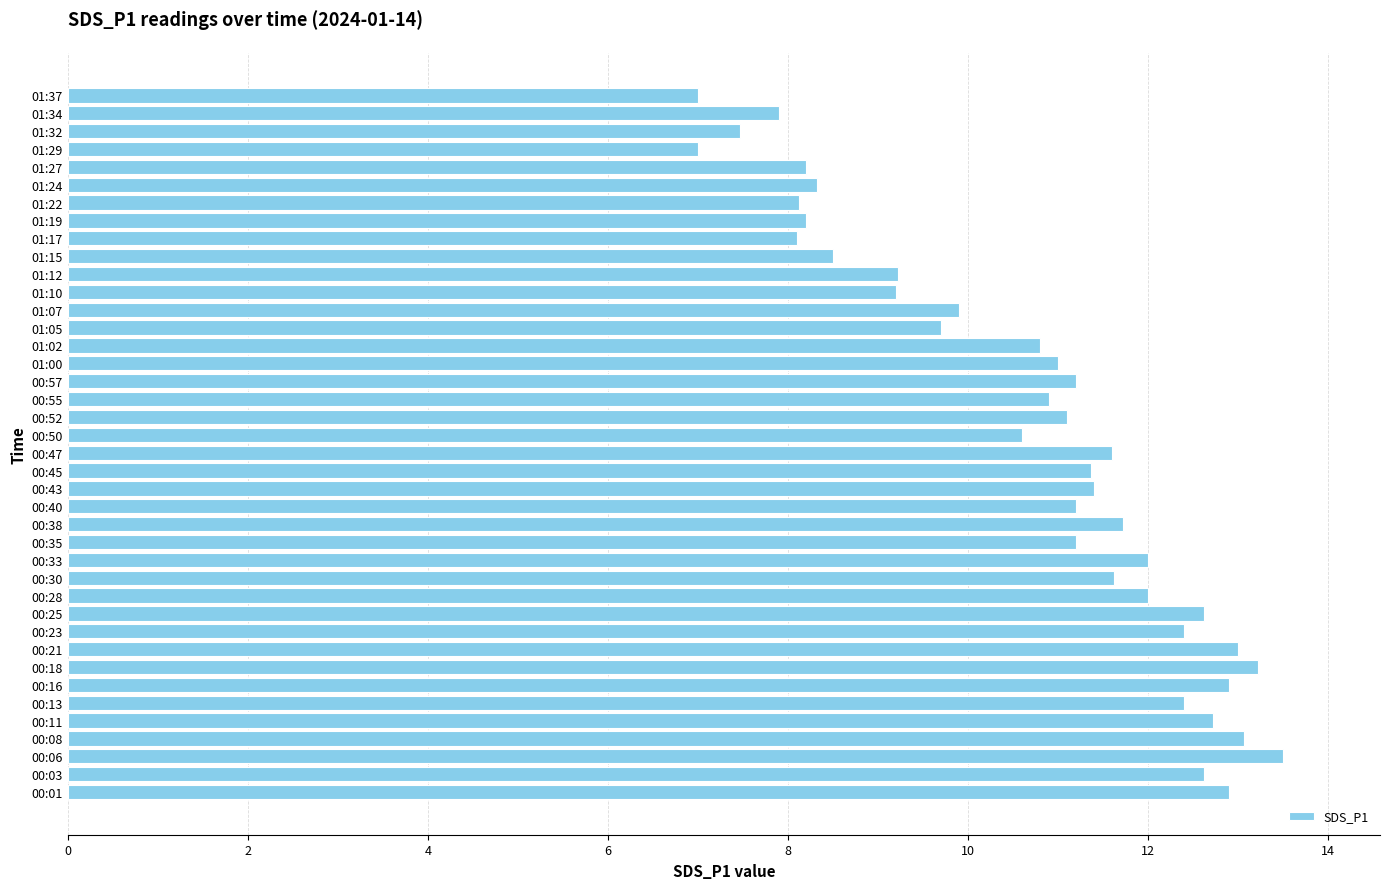

How many bars are there in total?

40